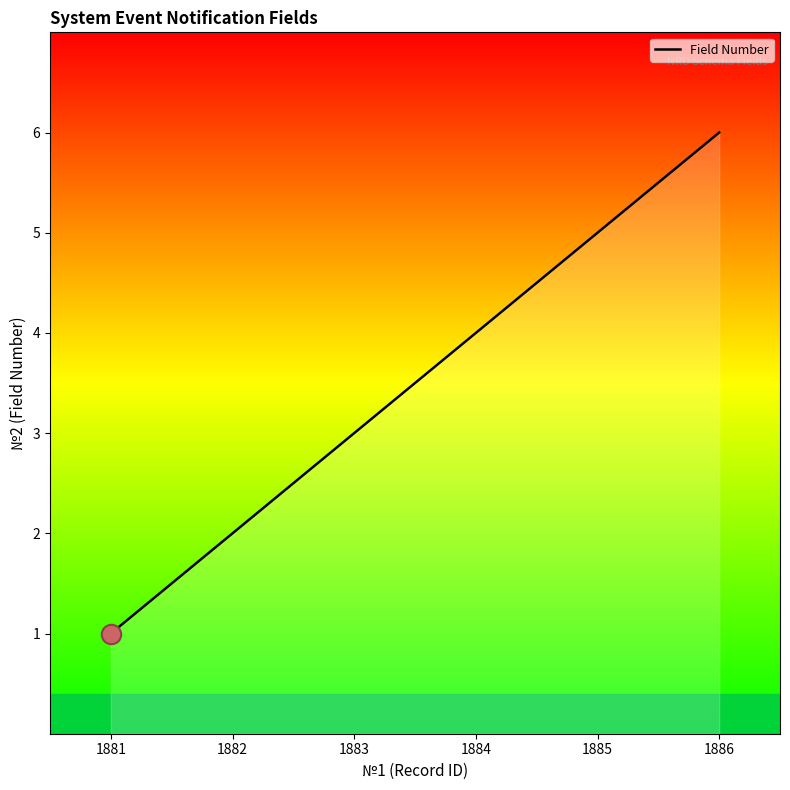

What is the average value?

4